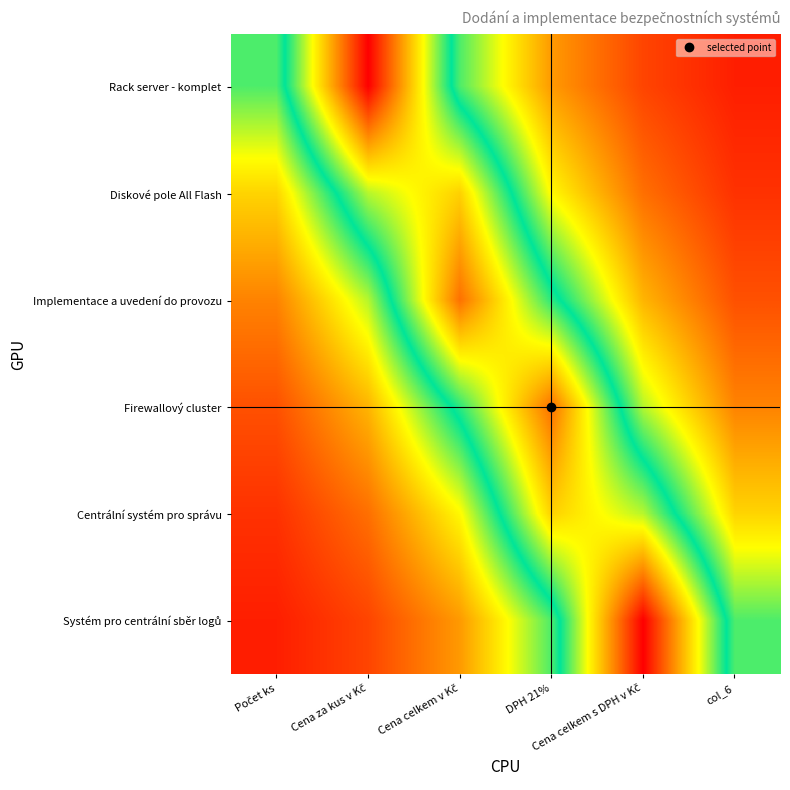

How many categories are shown in the chart?

6